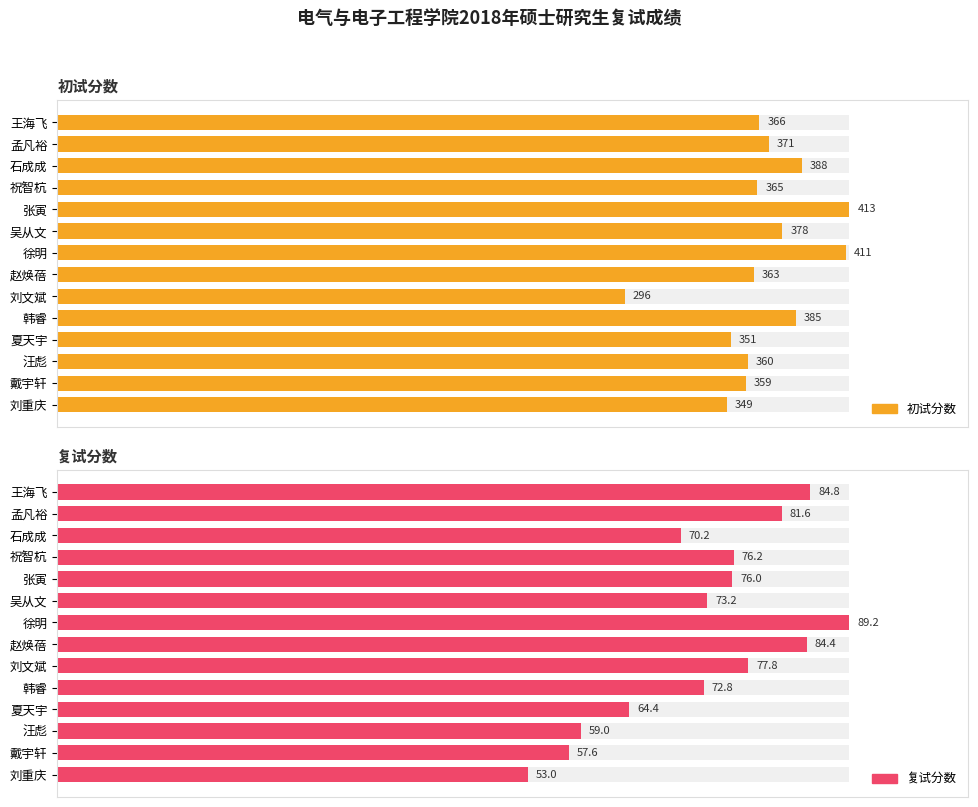

Which series has the widest spread of values?

复试分数